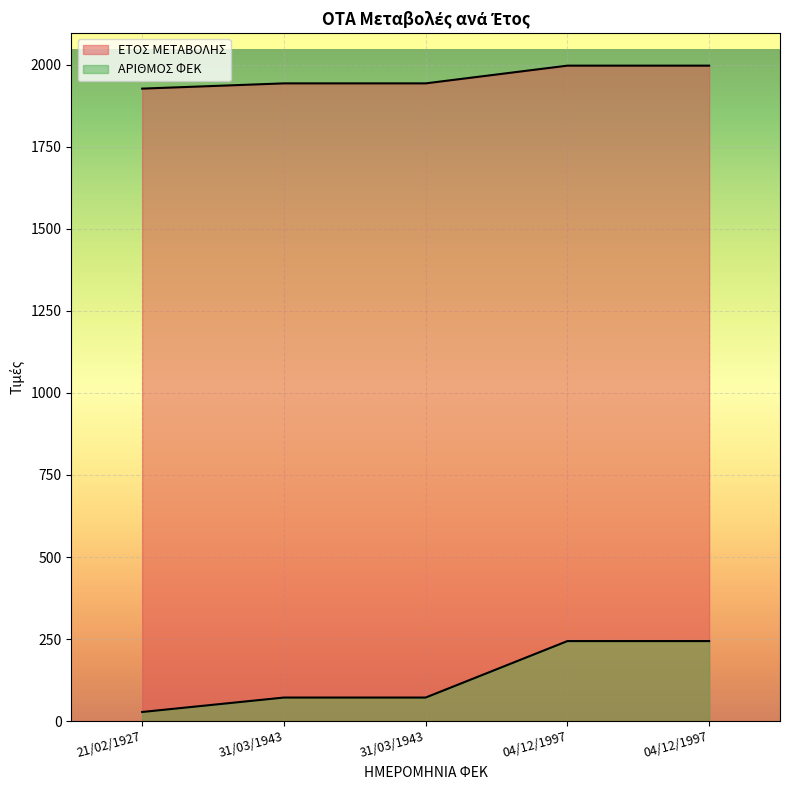

Reading left to right, what are all the values shown in this chart?

ΕΤΟΣ ΜΕΤΑΒΟΛΗΣ: 21/02/1927=1927	31/03/1943=1943	31/03/1943=1943	04/12/1997=1997	04/12/1997=1997
ΑΡΙΘΜΟΣ ΦΕΚ: 21/02/1927=28	31/03/1943=72	31/03/1943=72	04/12/1997=244	04/12/1997=244